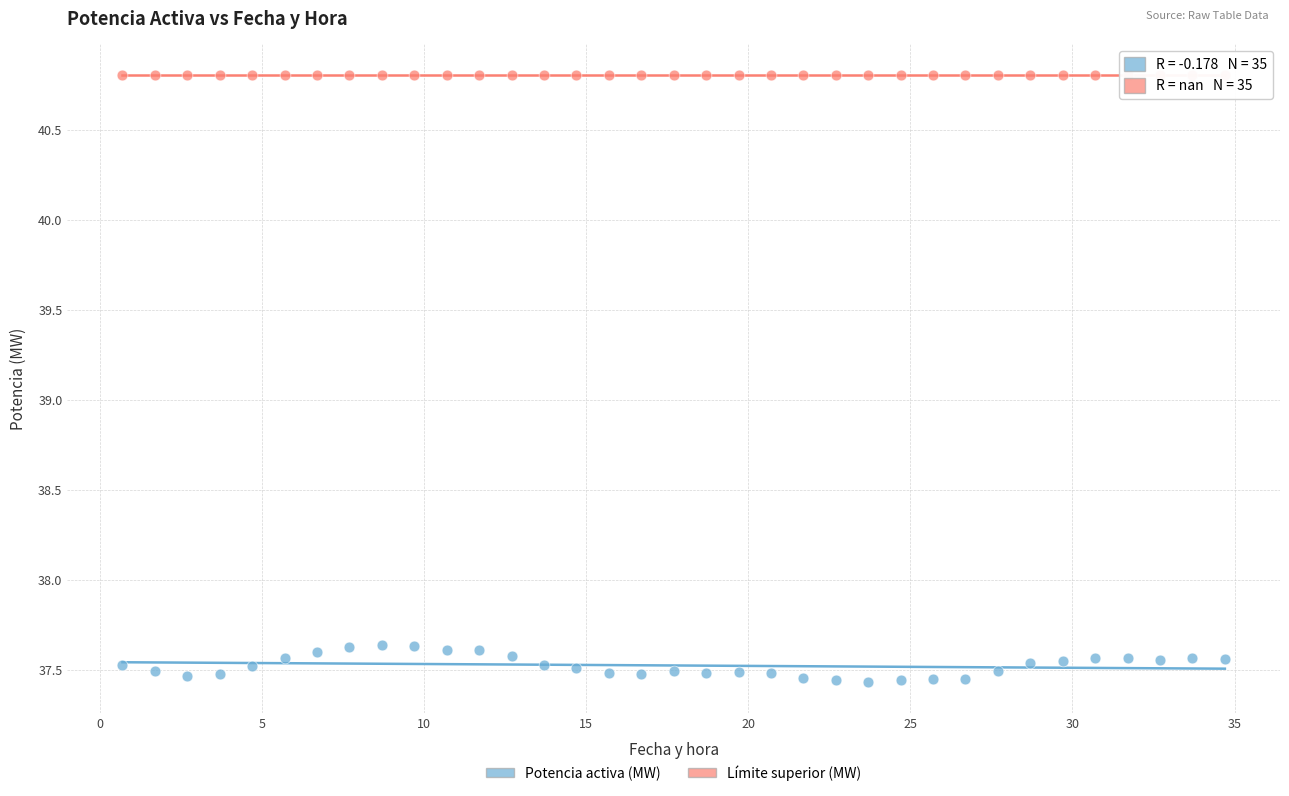

What are all the series names shown in the legend?

Potencia activa (MW), Límite superior (MW)